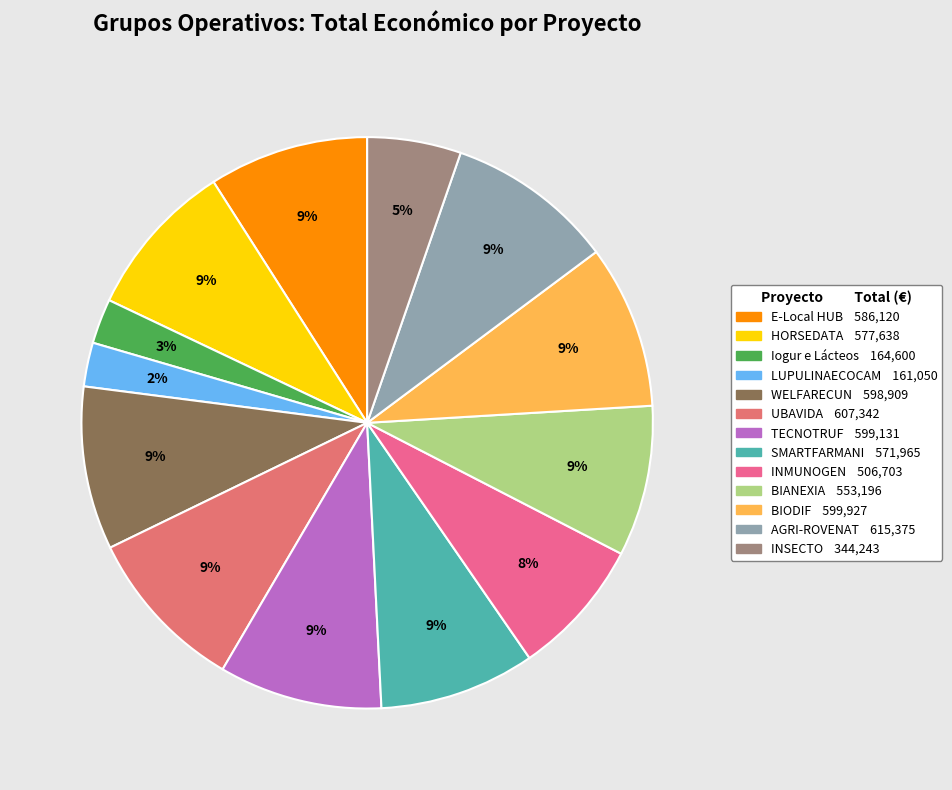

How much of the chart is everything except UBAVIDA?

90.6%